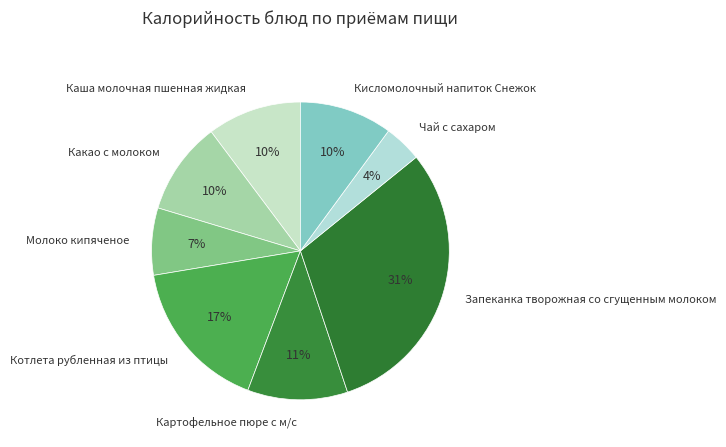

True or false: Каша молочная пшенная жидкая accounts for 23% of the total.

False